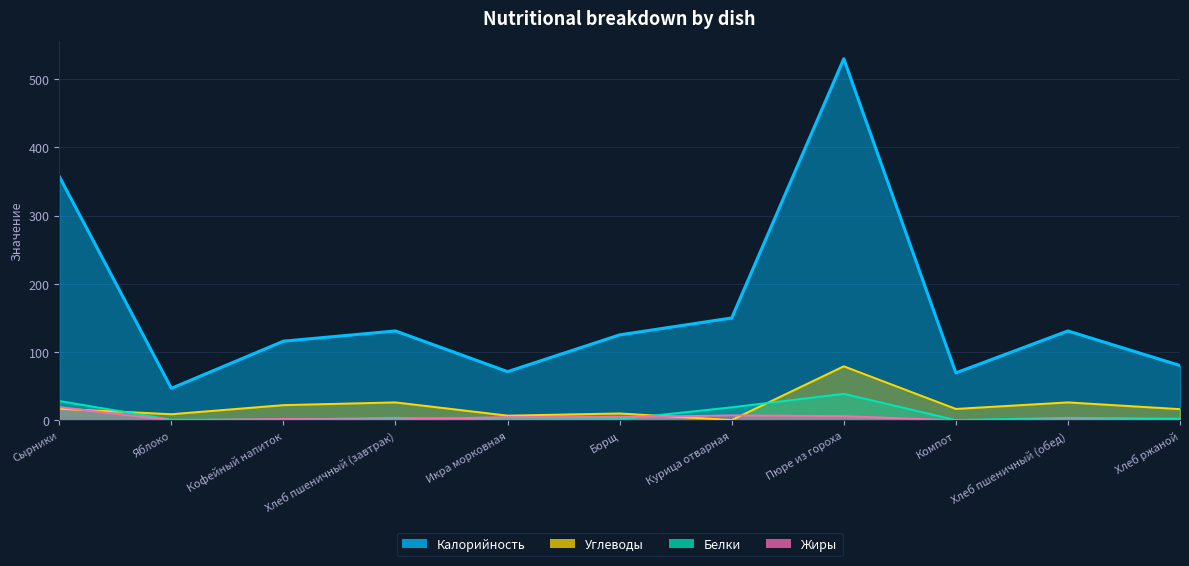

True or false: Калорийность and Углеводы intersect in this chart.

False